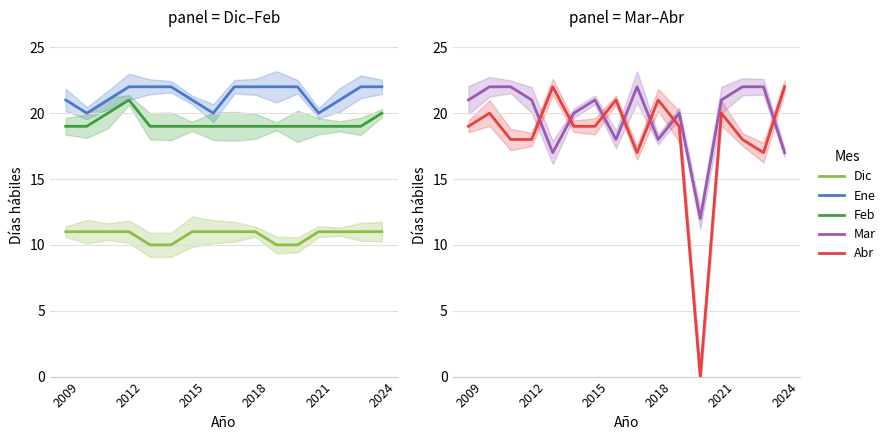

True or false: Mar has a value of 9 at 2018.

False